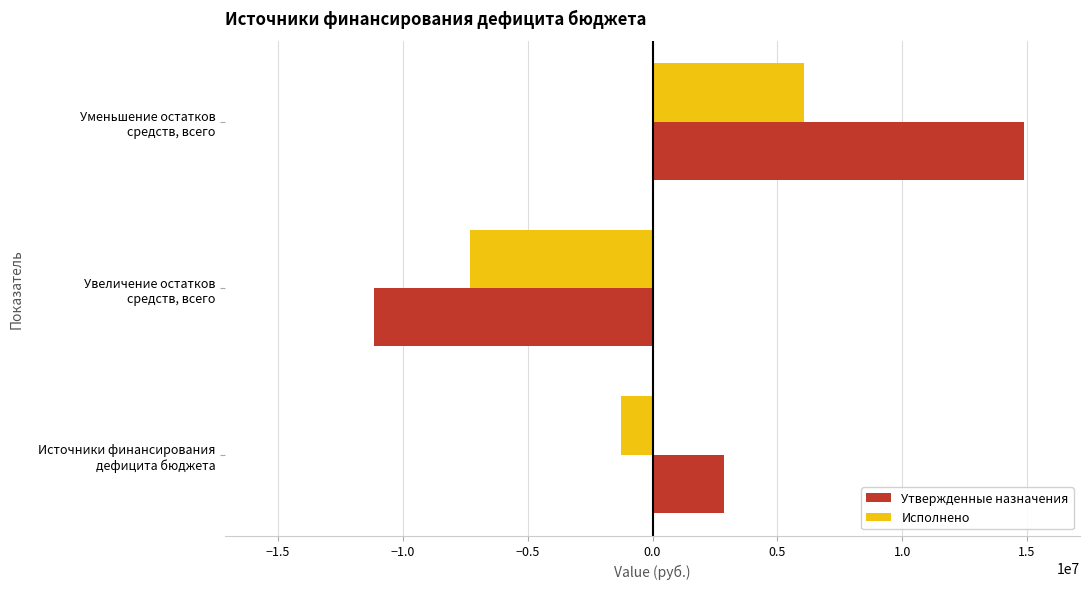

What is the difference between the second highest and minimum values in the Исполнено series?

6061150.6